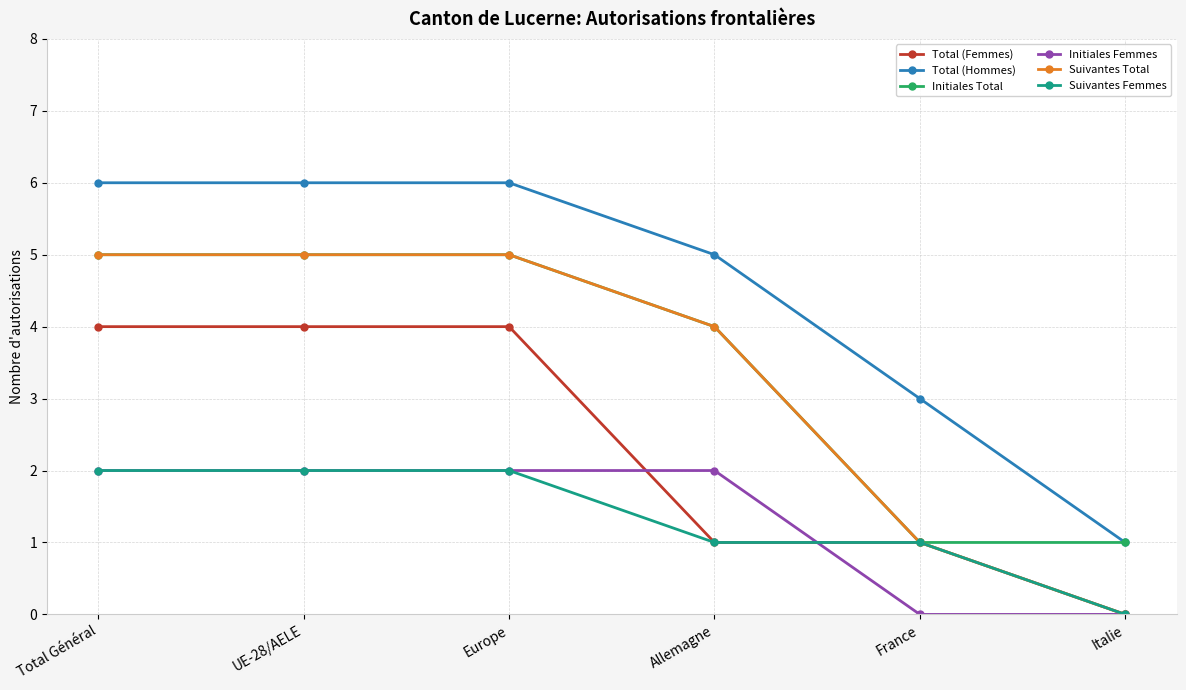

True or false: Total (Hommes) and Total (Femmes) cross at least once.

False